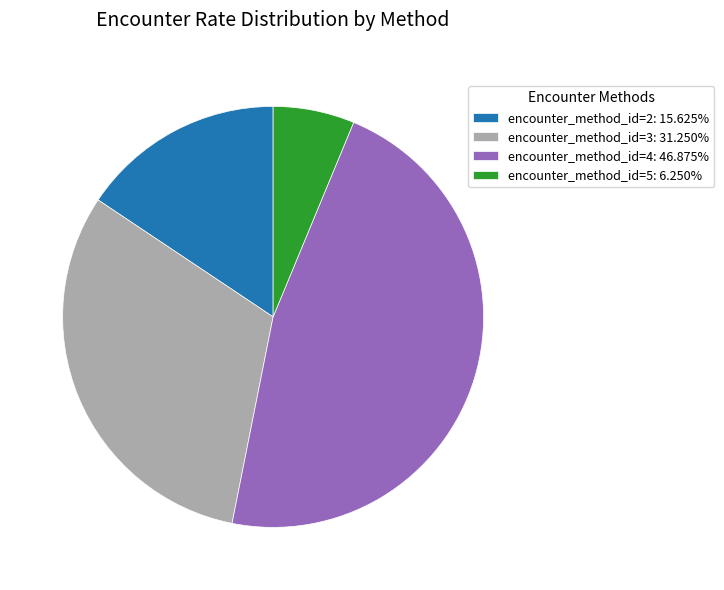

Is there a majority slice in this chart?

No